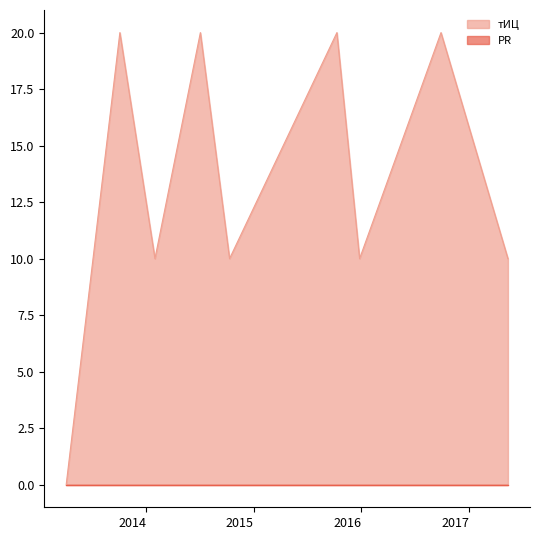

List the labels in order of value, largest first.

2013-10-04, 2014-07-04, 2015-10-10, 2016-09-27, 2013-07-05, 2014-01-31, 2014-10-11, 2015-12-26, 2017-05-12, 2013-04-05